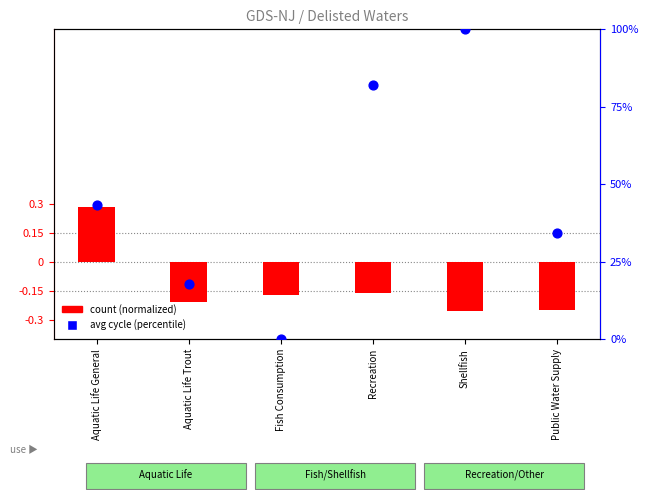

Which series has the largest total across all categories?

avg cycle (percentile)